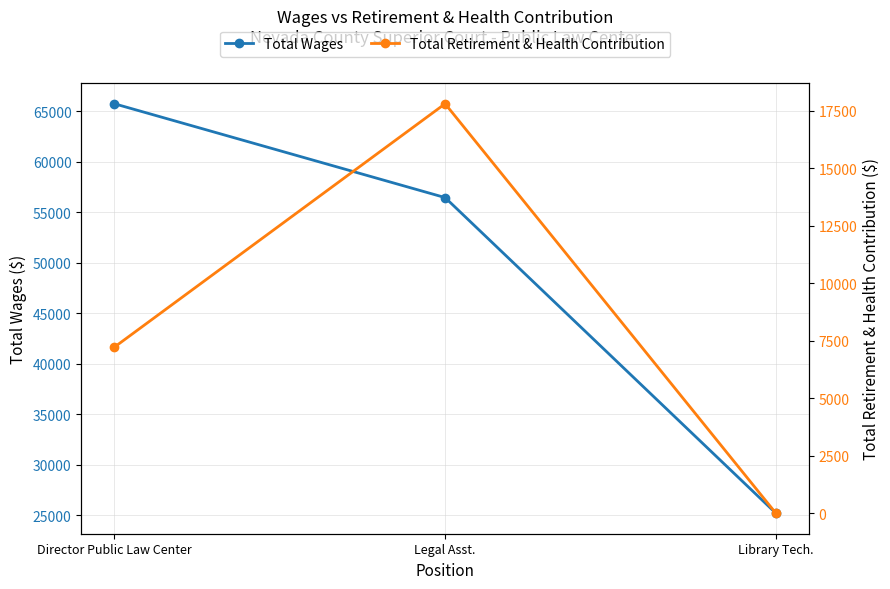

What is the difference between the maximum and minimum values in the Total Wages series?

40538